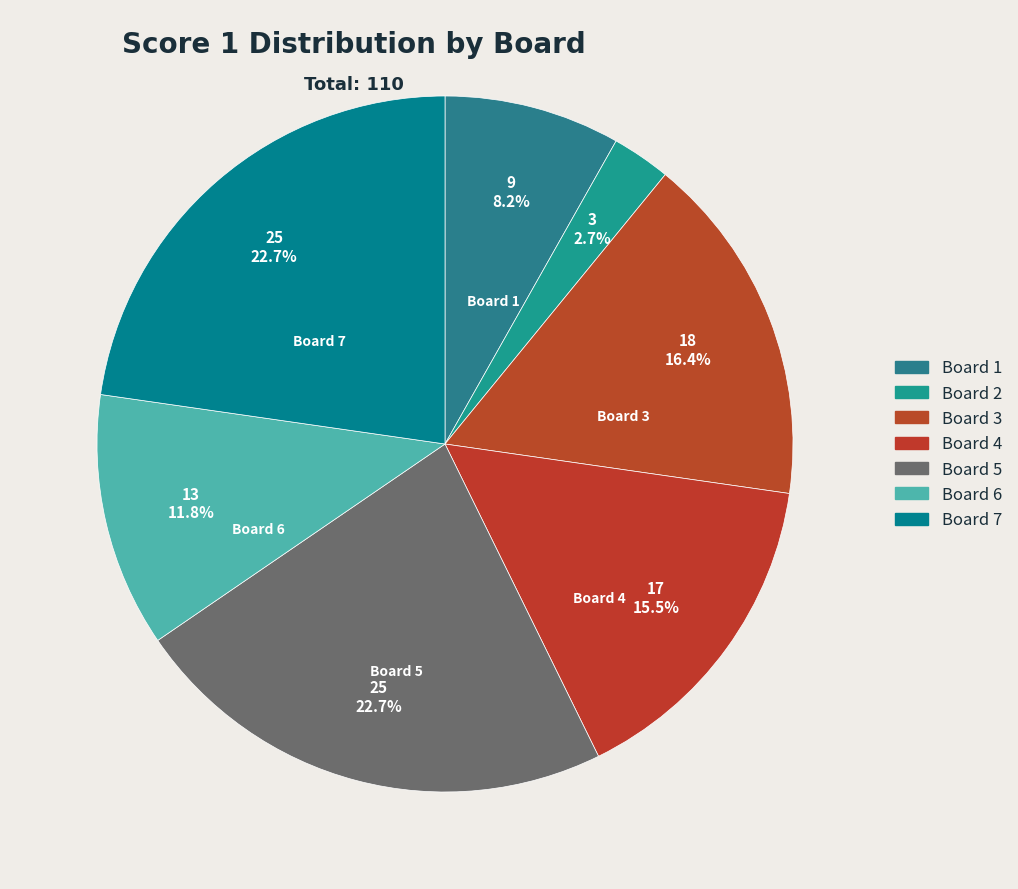

Count the number of slices in the pie.

7